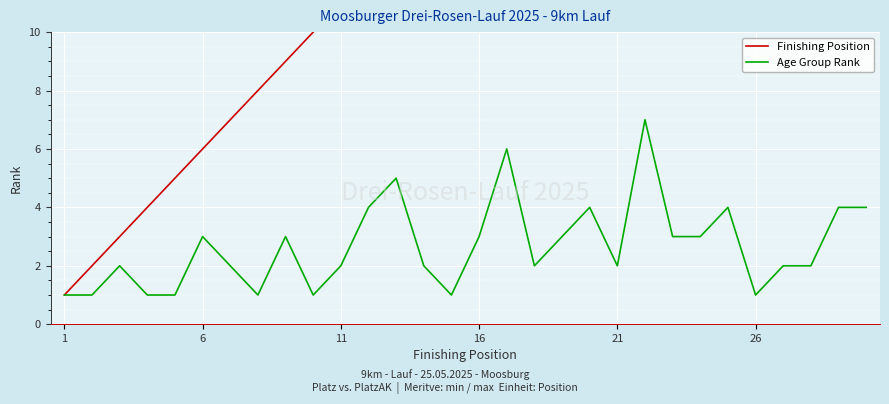

True or false: Age Group Rank and Finishing Position intersect in this chart.

False